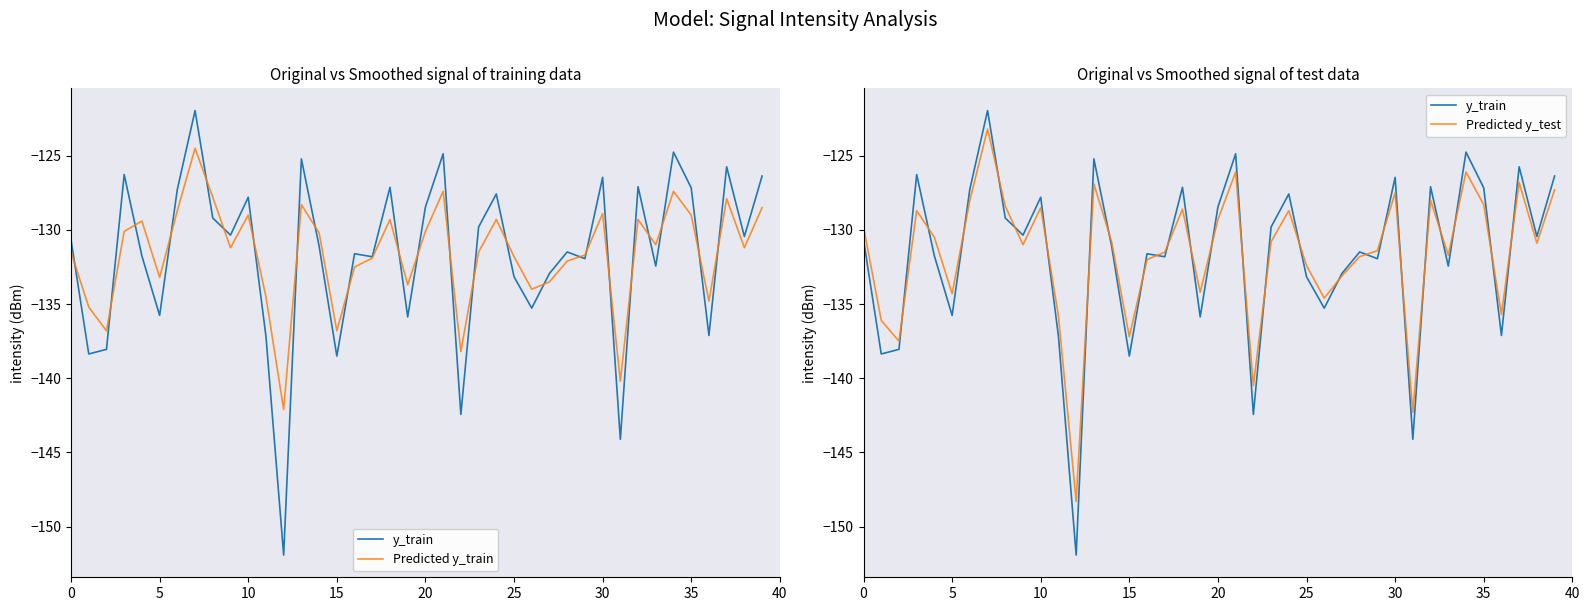

What is the difference between the maximum and second lowest values in the Predicted y_test series?

19.1